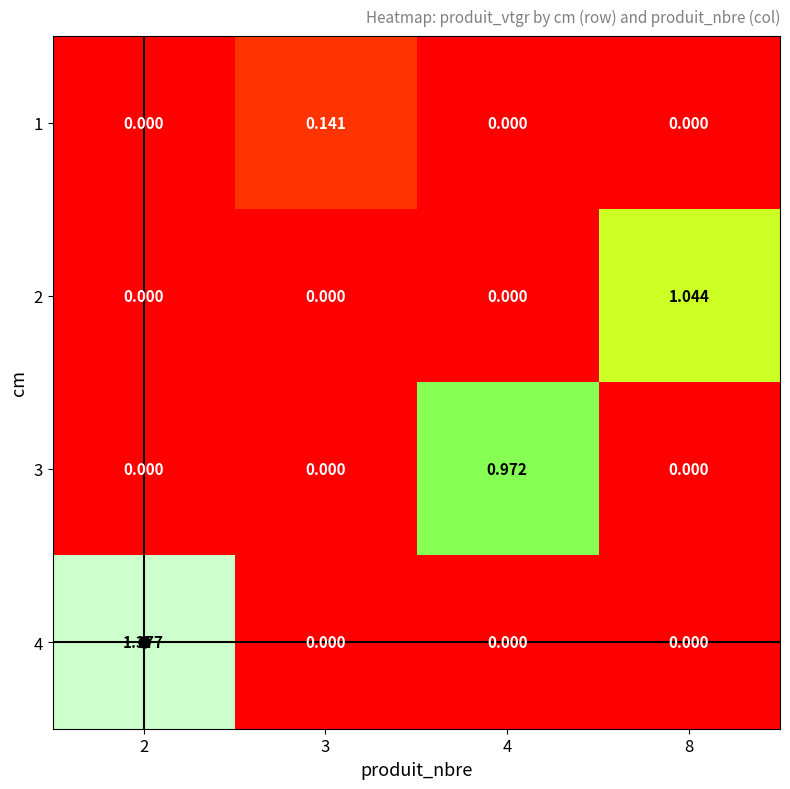

Rank the series at 8 from lowest to highest value.

1, 3, 4, 2